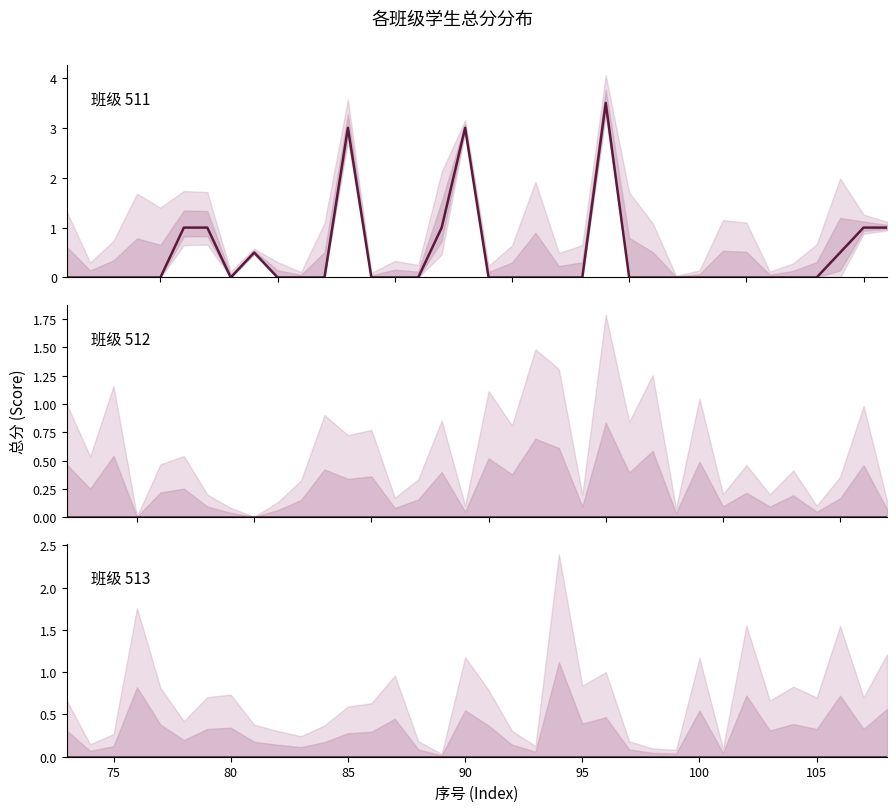

True or false: 班级 513 总分 has a value of 0.0 at 75.

True